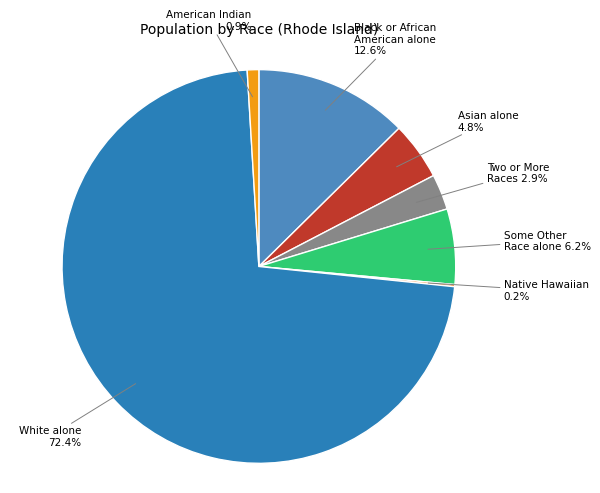

Which category has the biggest portion of the pie?

White alone